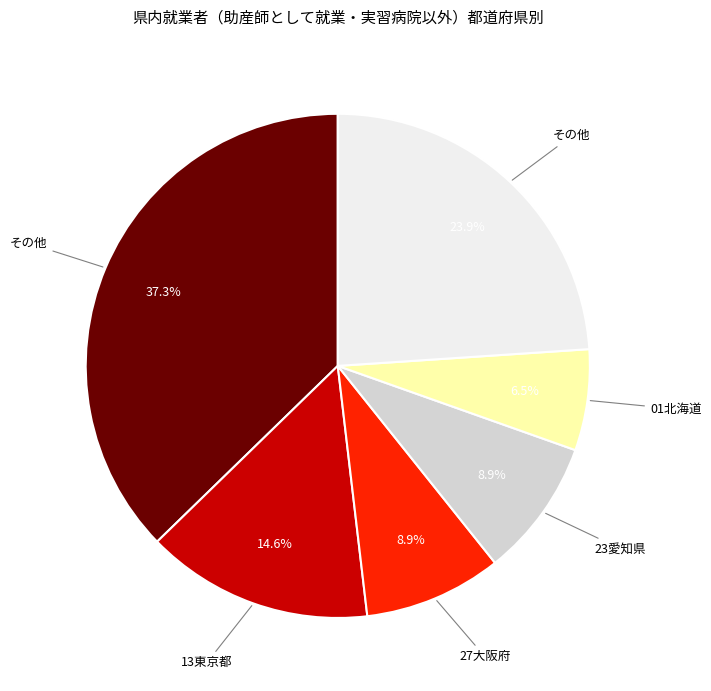

Is there any slice that represents more than half of the pie?

No